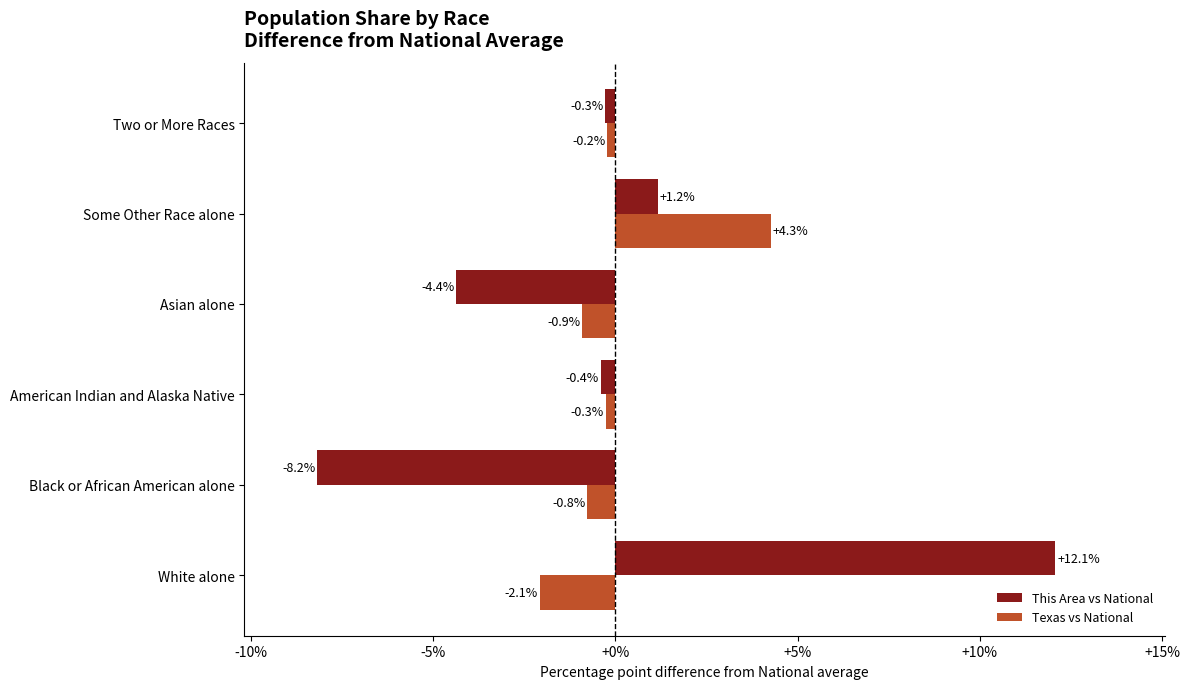

Which category has the lowest value across all series?

Black or African American alone